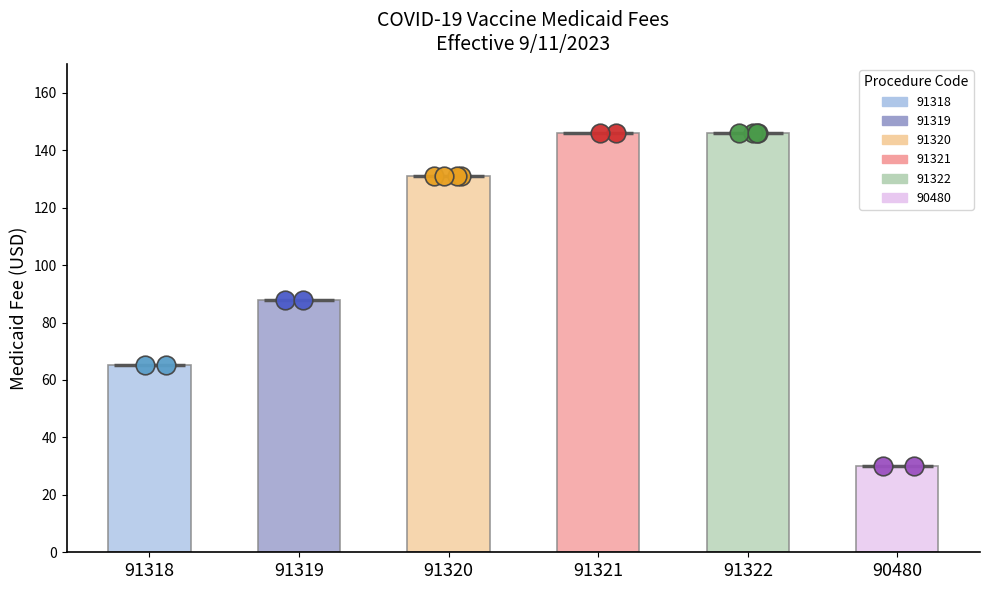

Between 91322 and 91319, which is larger?

91322